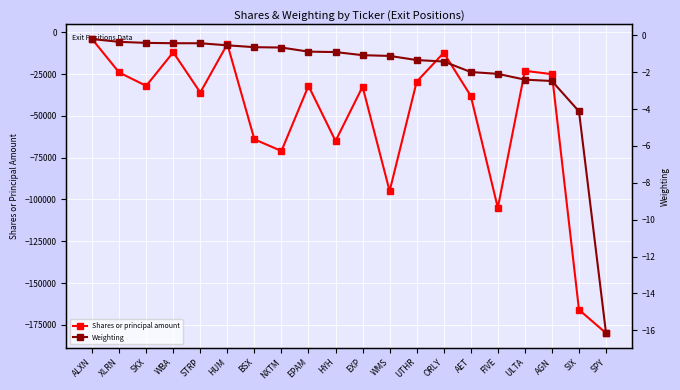

Where is Weighting nearest to the value -8?

SIX